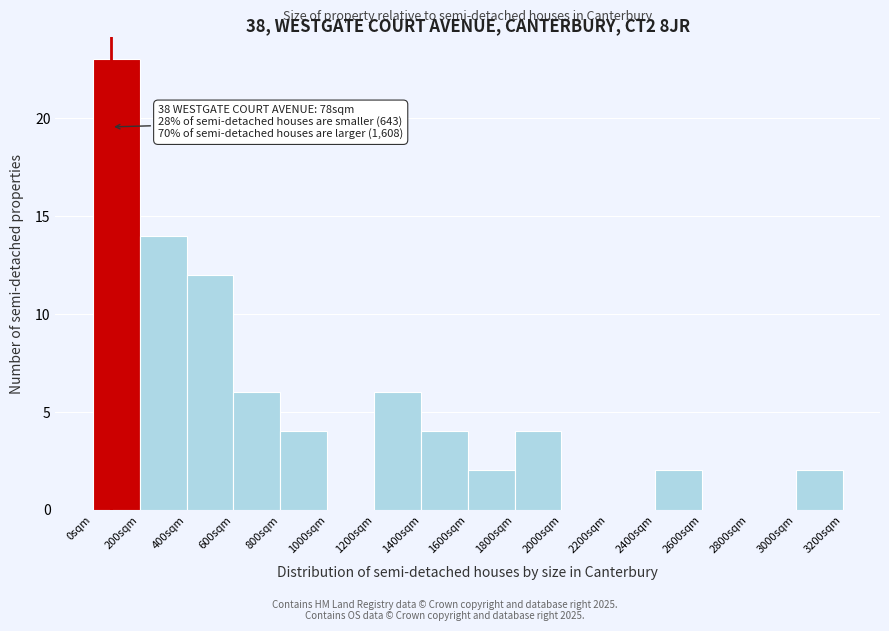

Over which range of the x-axis is the bar tallest?

0 to 200